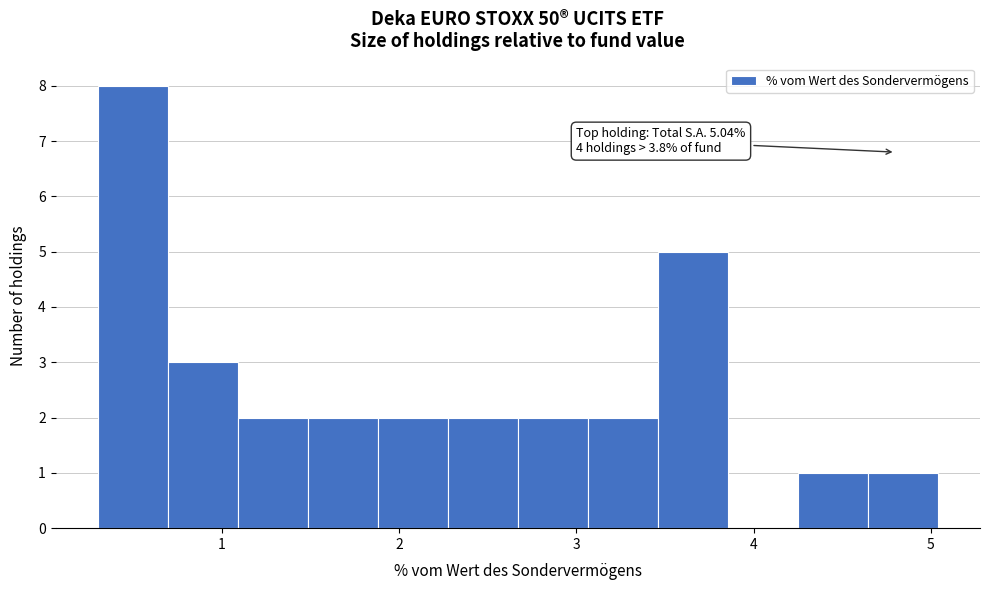

Around what value on the x-axis is the tallest bar? Give the approximate position of its centre, as read against the axis.

0.5